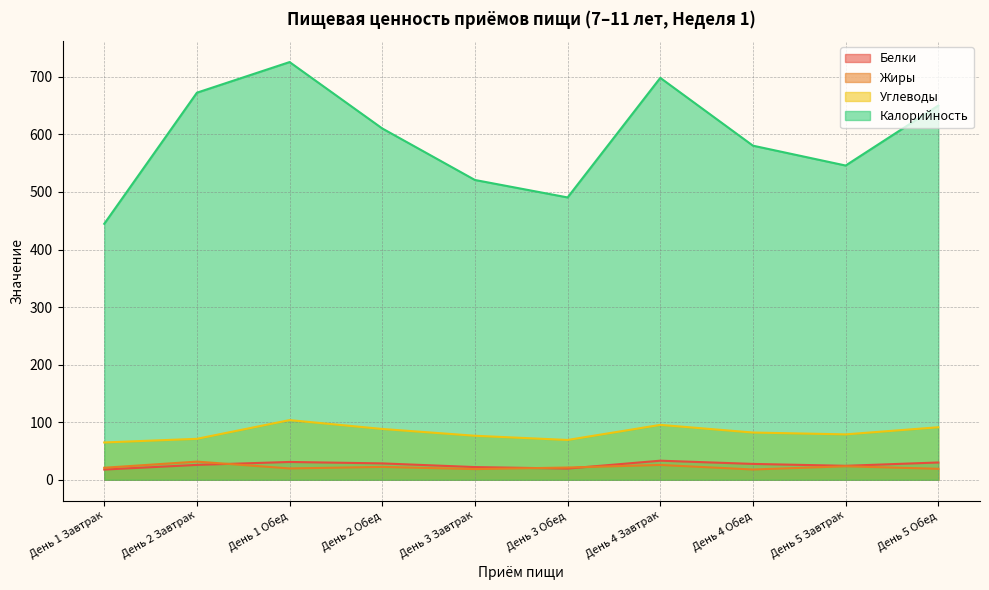

What is the difference between the Калорийность values at День 1 Завтрак and День 2 Завтрак?

227.8